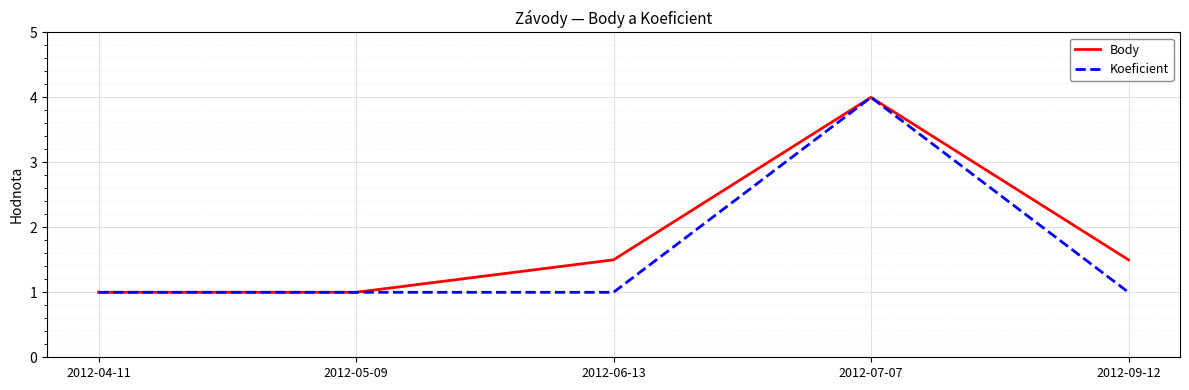

Is the value of Koeficient at 2012-06-13 greater than the value of Body at 2012-07-07?

No